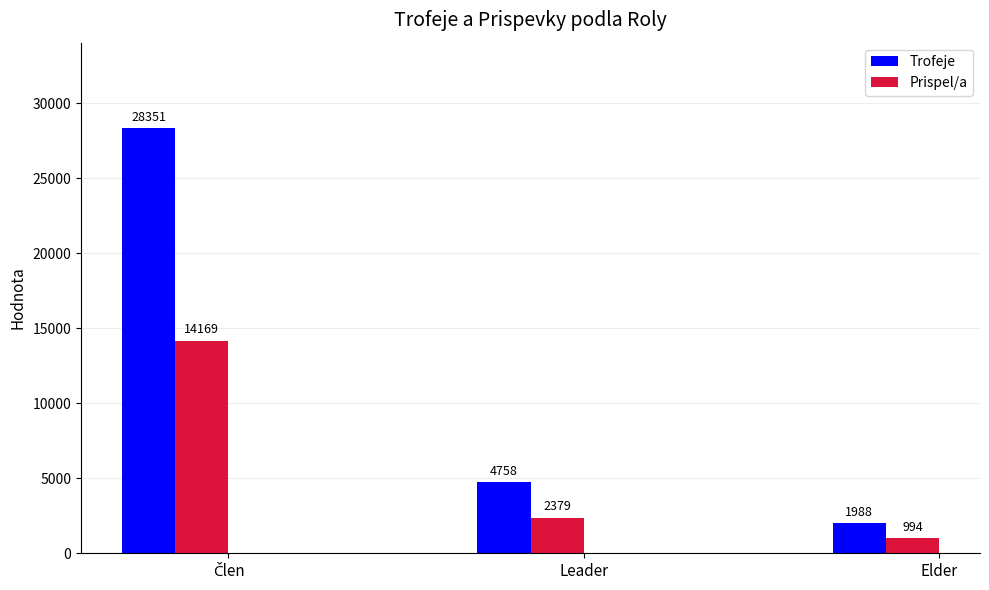

What is the label of the 2nd bar from the left?

Leader